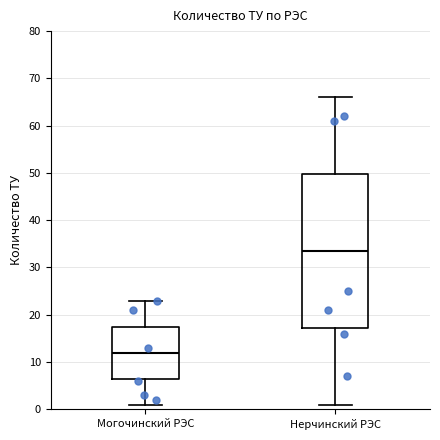

Reading left to right, read every box against the y-axis: the position of its median line, the range the box covers, and the ends of its whiskers. The values are not printed on the chart, so give them approximately, as read against the axis.

Могочинский РЭС: median 12, box 7 to 18, whiskers 1 to 23
Нерчинский РЭС: median 34, box 17 to 50, whiskers 1 to 66